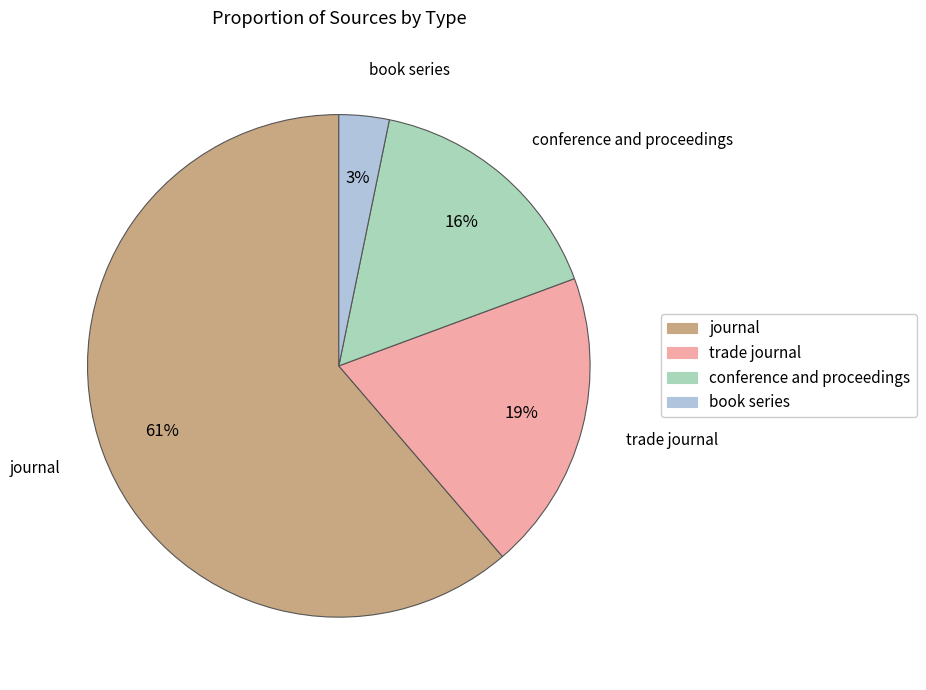

Between book series and trade journal, which is larger?

trade journal